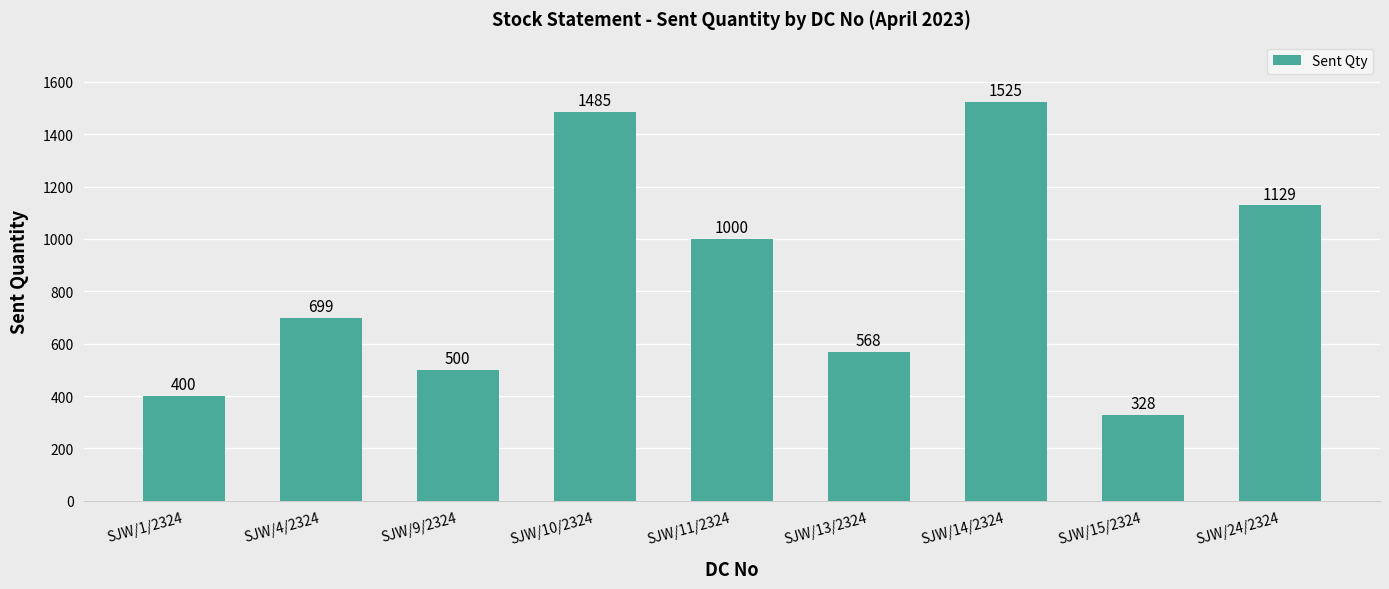

What is the smallest value displayed?

328